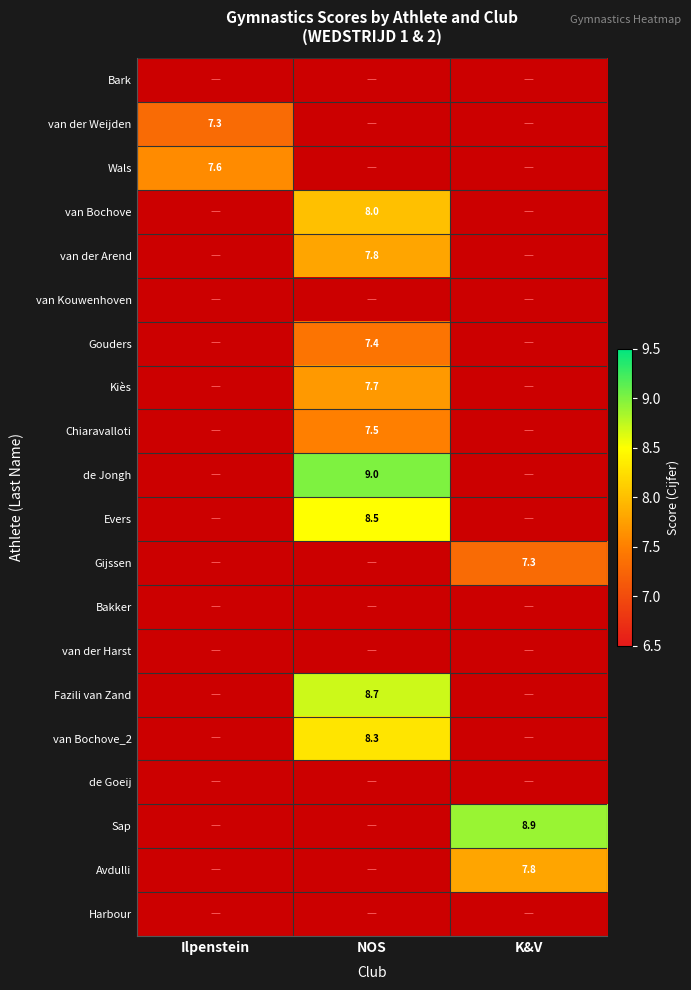

Where does the van der Arend series first go above 7?

NOS